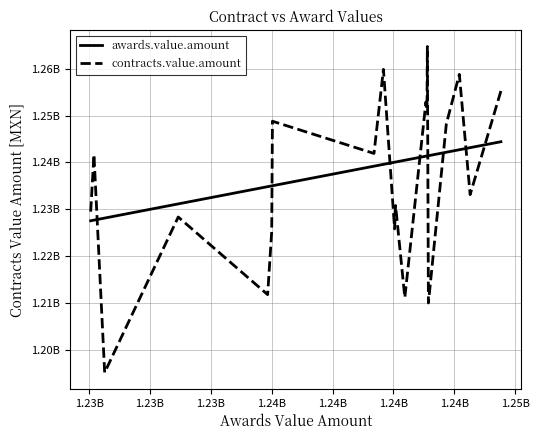

Reading left to right, transcribe all the data shown in this chart.

awards.value.amount: 1227565377.0	1227700000.0	1228139911.0	1231160682.0	1234832882.0	1235000000.0	1235029529.0	1239200000.0	1239588000.0	1240046379.0	1240086906.0	1240466392.0	1241332207.0	1241376323.0	1241391191.0	1241435041.0	1242171349.0	1242704483.0	1243148202.0	1244412563.0
contracts.value.amount: 1229508883.0	1241673139.5	1195214539.6	1228365010.8	1211817987.8	1225330826.8	1248785387.5	1241917882.8	1259840697.9	1225835325.0	1230810184.0	1211198433.0	1252880587.7	1251378073.5	1264705904.9	1210037742.8	1248218737.8	1258772522.7	1233133303.1	1255236217.6